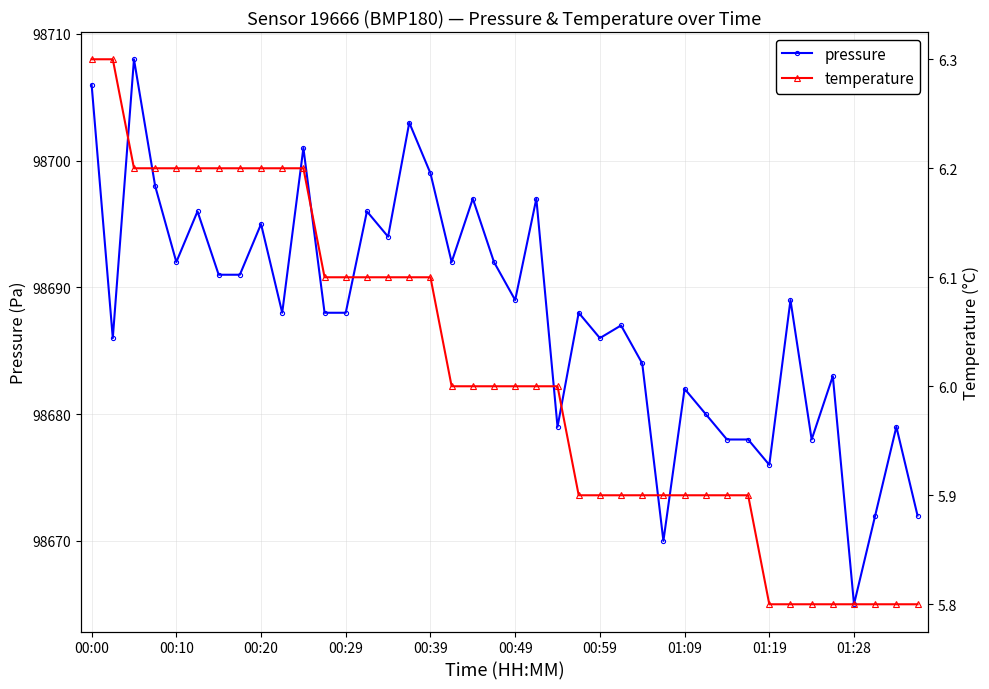

Which series has the largest total across all categories?

pressure